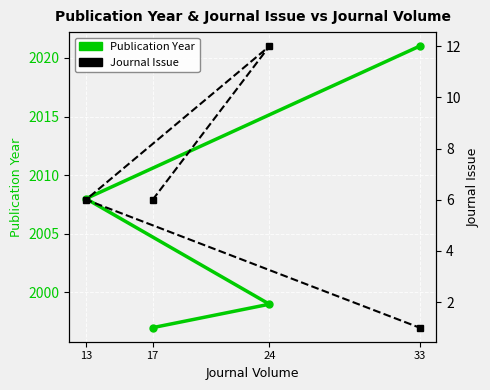

Between 13 and 33, which series saw the biggest shift?

Publication Year